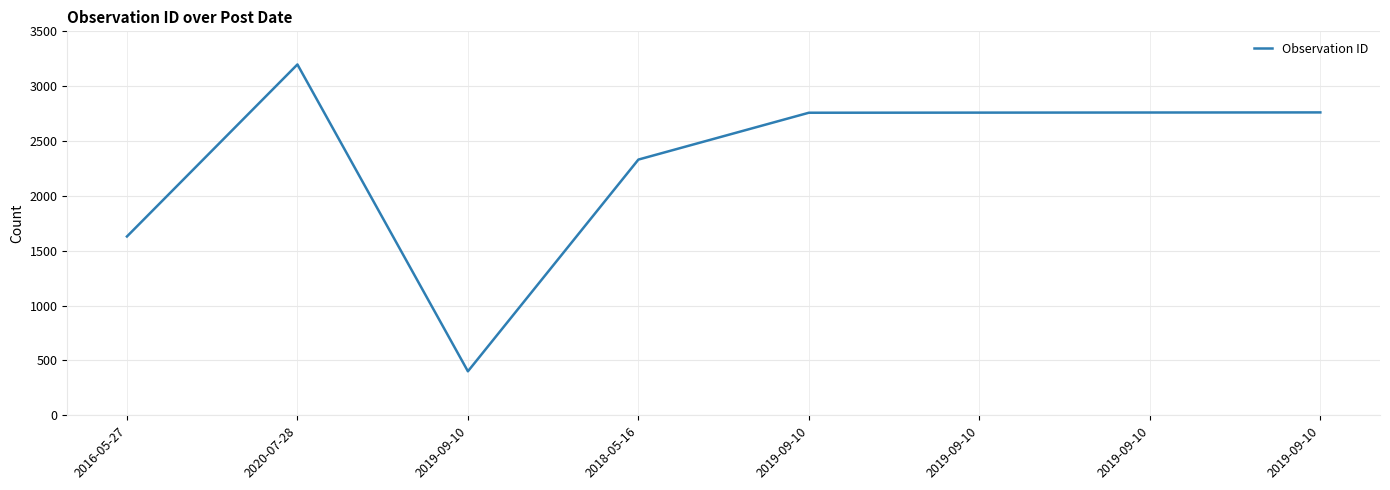

List the labels in order of value, largest first.

2020-07-28, 2019-09-10, 2019-09-10, 2019-09-10, 2019-09-10, 2018-05-16, 2016-05-27, 2019-09-10